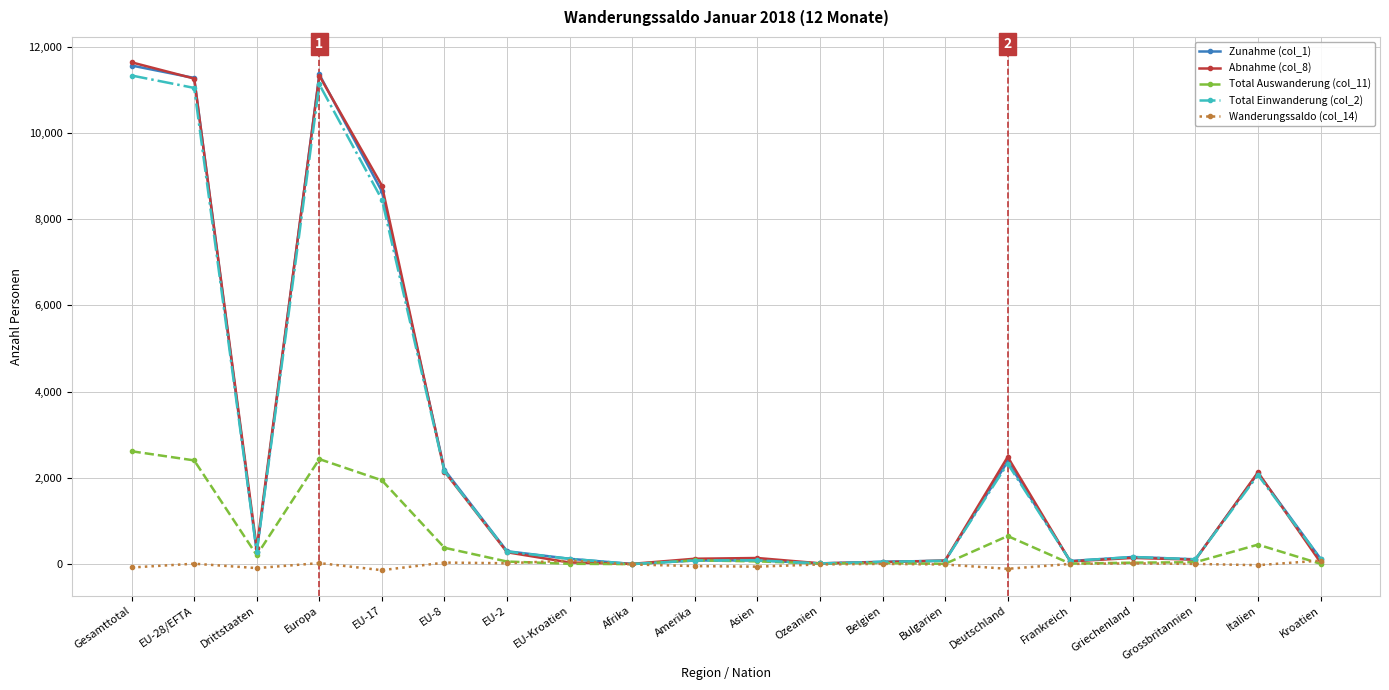

Rank the series at EU-17 from highest to lowest value.

Abnahme (col_8), Zunahme (col_1), Total Einwanderung (col_2), Total Auswanderung (col_11), Wanderungssaldo (col_14)